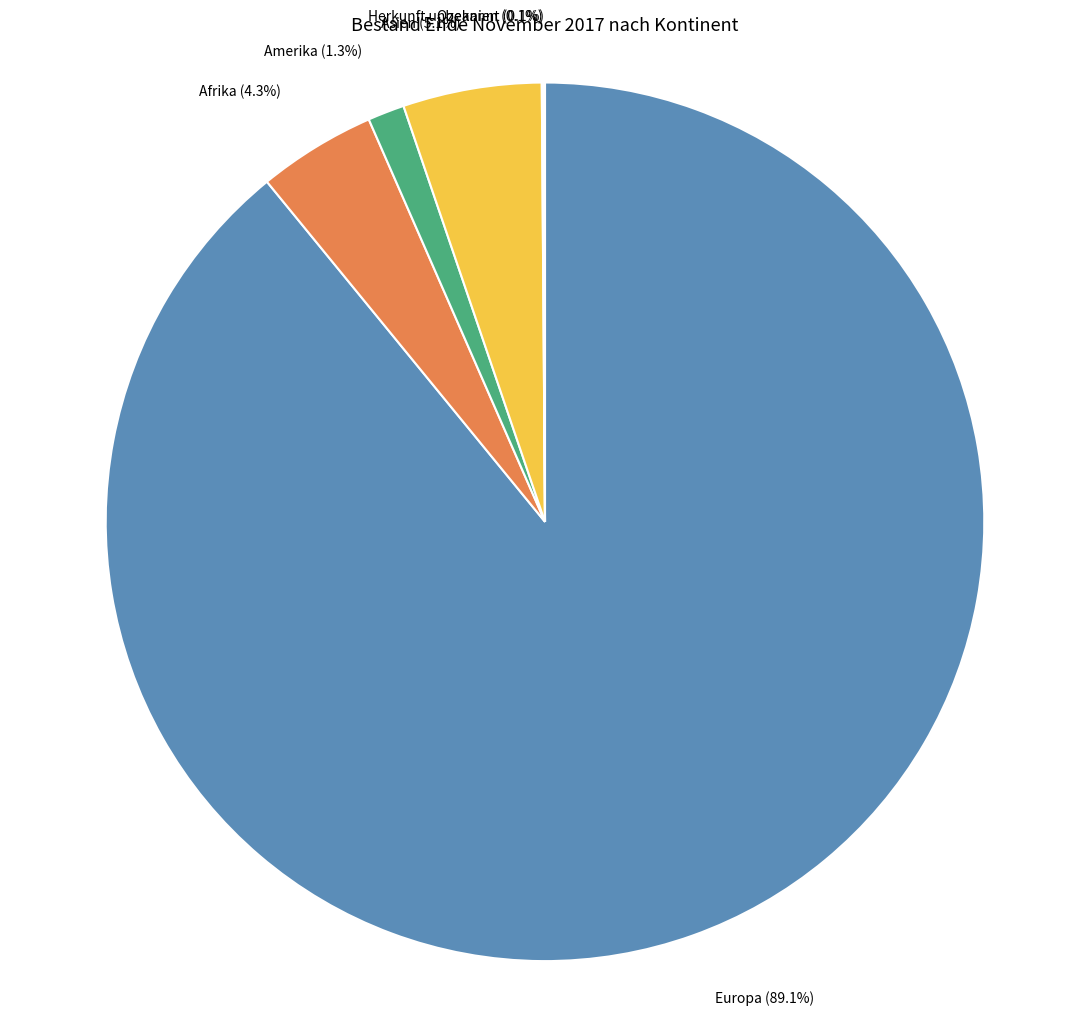

Which category has the biggest portion of the pie?

Europa